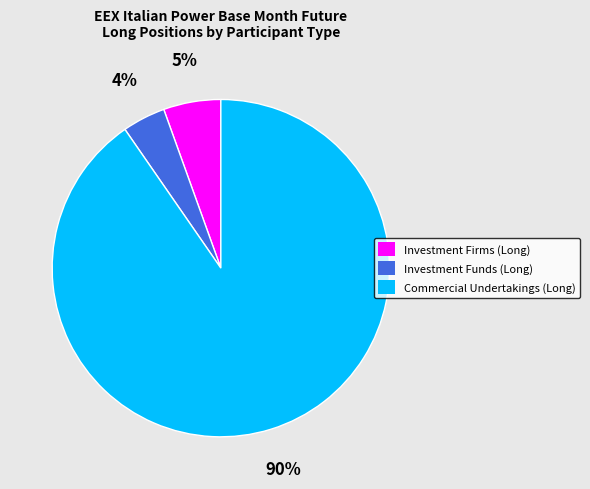

To the nearest percent, what is the average slice percentage?

33%